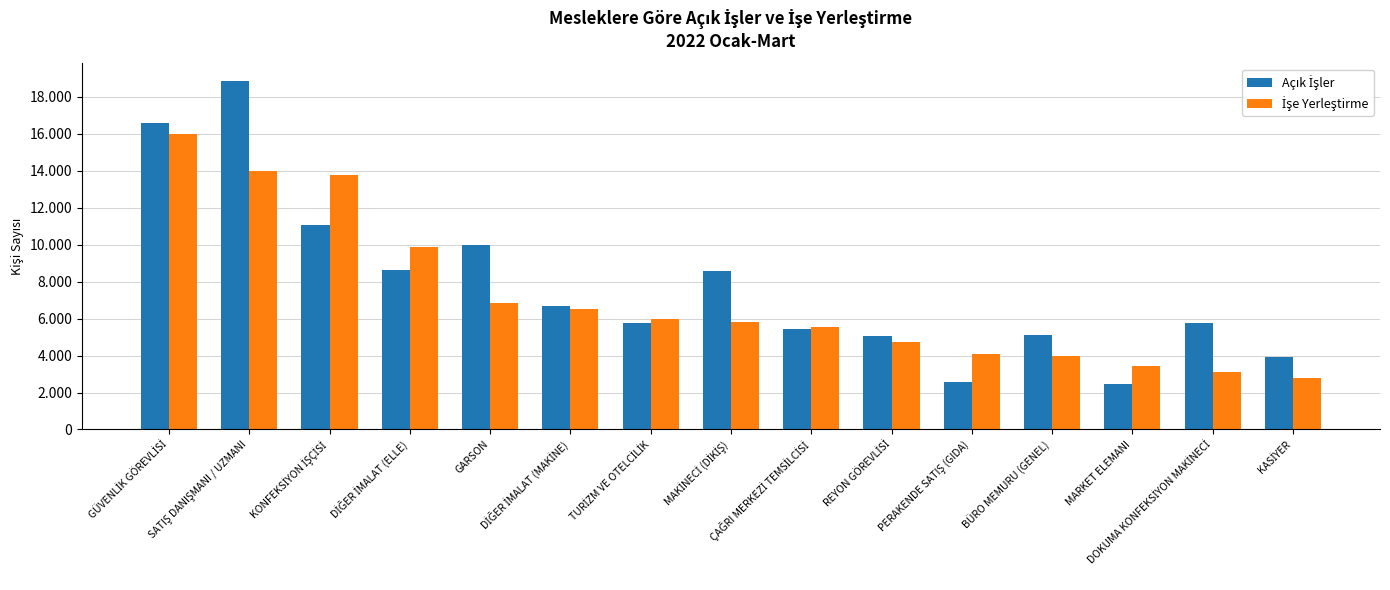

What is the sum of all İşe Yerleştirme values?

106574